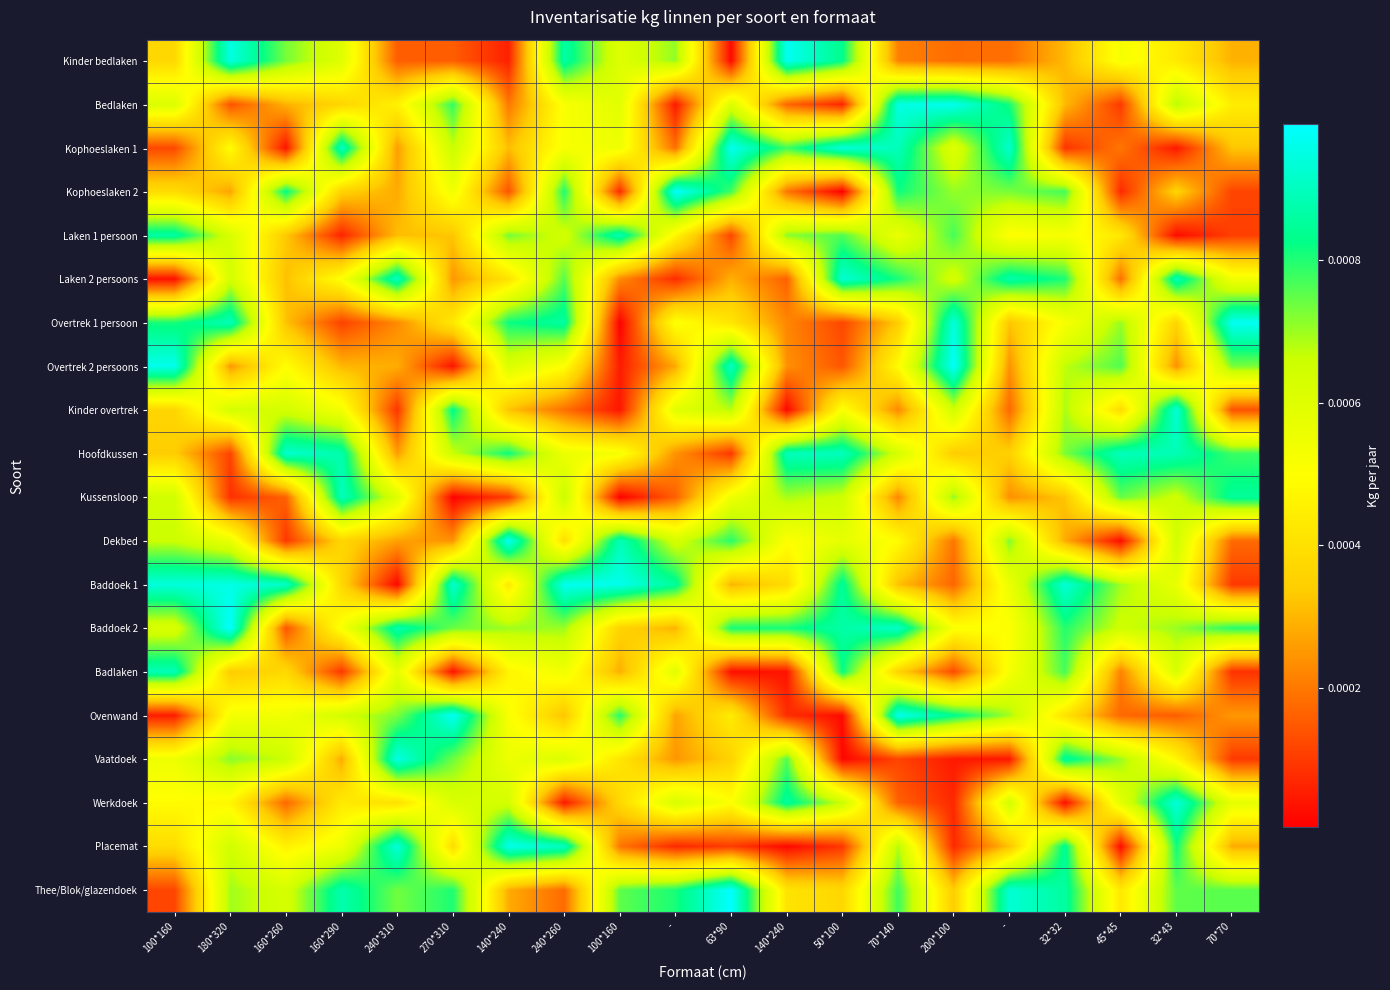

Reading left to right, extract all data points from this chart.

Kinder bedlaken: 100*160=0.0	180*320=0.0	160*260=0.0	160*290=0.0	240*310=0.0	270*310=0.0	140*240=0.0	240*260=0.0	100*160=0.0	-=0.0	63*90=0.0	140*240=0.0	50*100=0.0	70*140=0.0	200*100=0.0	-=0.0	32*32=0.0	45*45=0.0	32*43=0.0	70*70=0.0
Bedlaken: 100*160=0.0	180*320=0.0	160*260=0.0	160*290=0.0	240*310=0.0	270*310=0.0	140*240=0.0	240*260=0.0	100*160=0.0	-=0.0	63*90=0.0	140*240=0.0	50*100=0.0	70*140=0.0	200*100=0.0	-=0.0	32*32=0.0	45*45=0.0	32*43=0.0	70*70=0.0
Kophoeslaken 1: 100*160=0.0	180*320=0.0	160*260=0.0	160*290=0.0	240*310=0.0	270*310=0.0	140*240=0.0	240*260=0.0	100*160=0.0	-=0.0	63*90=0.0	140*240=0.0	50*100=0.0	70*140=0.0	200*100=0.0	-=0.0	32*32=0.0	45*45=0.0	32*43=0.0	70*70=0.0
Kophoeslaken 2: 100*160=0.0	180*320=0.0	160*260=0.0	160*290=0.0	240*310=0.0	270*310=0.0	140*240=0.0	240*260=0.0	100*160=0.0	-=0.0	63*90=0.0	140*240=0.0	50*100=0.0	70*140=0.0	200*100=0.0	-=0.0	32*32=0.0	45*45=0.0	32*43=0.0	70*70=0.0
Laken 1 persoon: 100*160=0.0	180*320=0.0	160*260=0.0	160*290=0.0	240*310=0.0	270*310=0.0	140*240=0.0	240*260=0.0	100*160=0.0	-=0.0	63*90=0.0	140*240=0.0	50*100=0.0	70*140=0.0	200*100=0.0	-=0.0	32*32=0.0	45*45=0.0	32*43=0.0	70*70=0.0
Laken 2 persoons: 100*160=0.0	180*320=0.0	160*260=0.0	160*290=0.0	240*310=0.0	270*310=0.0	140*240=0.0	240*260=0.0	100*160=0.0	-=0.0	63*90=0.0	140*240=0.0	50*100=0.0	70*140=0.0	200*100=0.0	-=0.0	32*32=0.0	45*45=0.0	32*43=0.0	70*70=0.0
Overtrek 1 persoon: 100*160=0.0	180*320=0.0	160*260=0.0	160*290=0.0	240*310=0.0	270*310=0.0	140*240=0.0	240*260=0.0	100*160=0.0	-=0.0	63*90=0.0	140*240=0.0	50*100=0.0	70*140=0.0	200*100=0.0	-=0.0	32*32=0.0	45*45=0.0	32*43=0.0	70*70=0.0
Overtrek 2 persoons: 100*160=0.0	180*320=0.0	160*260=0.0	160*290=0.0	240*310=0.0	270*310=0.0	140*240=0.0	240*260=0.0	100*160=0.0	-=0.0	63*90=0.0	140*240=0.0	50*100=0.0	70*140=0.0	200*100=0.0	-=0.0	32*32=0.0	45*45=0.0	32*43=0.0	70*70=0.0
Kinder overtrek: 100*160=0.0	180*320=0.0	160*260=0.0	160*290=0.0	240*310=0.0	270*310=0.0	140*240=0.0	240*260=0.0	100*160=0.0	-=0.0	63*90=0.0	140*240=0.0	50*100=0.0	70*140=0.0	200*100=0.0	-=0.0	32*32=0.0	45*45=0.0	32*43=0.0	70*70=0.0
Hoofdkussen: 100*160=0.0	180*320=0.0	160*260=0.0	160*290=0.0	240*310=0.0	270*310=0.0	140*240=0.0	240*260=0.0	100*160=0.0	-=0.0	63*90=0.0	140*240=0.0	50*100=0.0	70*140=0.0	200*100=0.0	-=0.0	32*32=0.0	45*45=0.0	32*43=0.0	70*70=0.0
Kussensloop: 100*160=0.0	180*320=0.0	160*260=0.0	160*290=0.0	240*310=0.0	270*310=0.0	140*240=0.0	240*260=0.0	100*160=0.0	-=0.0	63*90=0.0	140*240=0.0	50*100=0.0	70*140=0.0	200*100=0.0	-=0.0	32*32=0.0	45*45=0.0	32*43=0.0	70*70=0.0
Dekbed: 100*160=0.0	180*320=0.0	160*260=0.0	160*290=0.0	240*310=0.0	270*310=0.0	140*240=0.0	240*260=0.0	100*160=0.0	-=0.0	63*90=0.0	140*240=0.0	50*100=0.0	70*140=0.0	200*100=0.0	-=0.0	32*32=0.0	45*45=0.0	32*43=0.0	70*70=0.0
Baddoek 1: 100*160=0.0	180*320=0.0	160*260=0.0	160*290=0.0	240*310=0.0	270*310=0.0	140*240=0.0	240*260=0.0	100*160=0.0	-=0.0	63*90=0.0	140*240=0.0	50*100=0.0	70*140=0.0	200*100=0.0	-=0.0	32*32=0.0	45*45=0.0	32*43=0.0	70*70=0.0
Baddoek 2: 100*160=0.0	180*320=0.0	160*260=0.0	160*290=0.0	240*310=0.0	270*310=0.0	140*240=0.0	240*260=0.0	100*160=0.0	-=0.0	63*90=0.0	140*240=0.0	50*100=0.0	70*140=0.0	200*100=0.0	-=0.0	32*32=0.0	45*45=0.0	32*43=0.0	70*70=0.0
Badlaken: 100*160=0.0	180*320=0.0	160*260=0.0	160*290=0.0	240*310=0.0	270*310=0.0	140*240=0.0	240*260=0.0	100*160=0.0	-=0.0	63*90=0.0	140*240=0.0	50*100=0.0	70*140=0.0	200*100=0.0	-=0.0	32*32=0.0	45*45=0.0	32*43=0.0	70*70=0.0
Ovenwand: 100*160=0.0	180*320=0.0	160*260=0.0	160*290=0.0	240*310=0.0	270*310=0.0	140*240=0.0	240*260=0.0	100*160=0.0	-=0.0	63*90=0.0	140*240=0.0	50*100=0.0	70*140=0.0	200*100=0.0	-=0.0	32*32=0.0	45*45=0.0	32*43=0.0	70*70=0.0
Vaatdoek: 100*160=0.0	180*320=0.0	160*260=0.0	160*290=0.0	240*310=0.0	270*310=0.0	140*240=0.0	240*260=0.0	100*160=0.0	-=0.0	63*90=0.0	140*240=0.0	50*100=0.0	70*140=0.0	200*100=0.0	-=0.0	32*32=0.0	45*45=0.0	32*43=0.0	70*70=0.0
Werkdoek: 100*160=0.0	180*320=0.0	160*260=0.0	160*290=0.0	240*310=0.0	270*310=0.0	140*240=0.0	240*260=0.0	100*160=0.0	-=0.0	63*90=0.0	140*240=0.0	50*100=0.0	70*140=0.0	200*100=0.0	-=0.0	32*32=0.0	45*45=0.0	32*43=0.0	70*70=0.0
Placemat: 100*160=0.0	180*320=0.0	160*260=0.0	160*290=0.0	240*310=0.0	270*310=0.0	140*240=0.0	240*260=0.0	100*160=0.0	-=0.0	63*90=0.0	140*240=0.0	50*100=0.0	70*140=0.0	200*100=0.0	-=0.0	32*32=0.0	45*45=0.0	32*43=0.0	70*70=0.0
Thee/Blok/glazendoek: 100*160=0.0	180*320=0.0	160*260=0.0	160*290=0.0	240*310=0.0	270*310=0.0	140*240=0.0	240*260=0.0	100*160=0.0	-=0.0	63*90=0.0	140*240=0.0	50*100=0.0	70*140=0.0	200*100=0.0	-=0.0	32*32=0.0	45*45=0.0	32*43=0.0	70*70=0.0